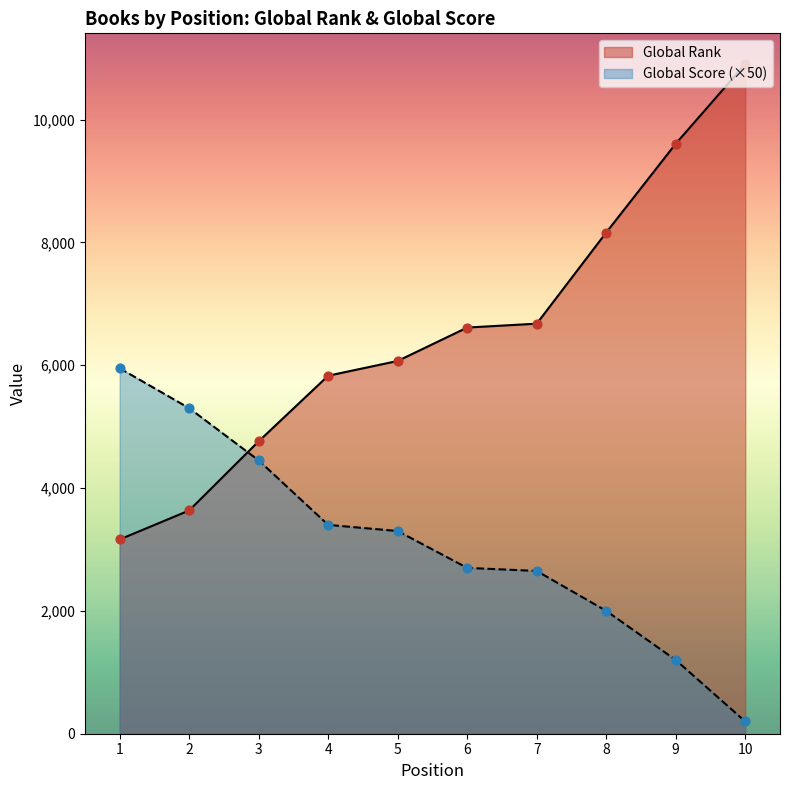

At how many categories does at least one series exceed 9177?

2